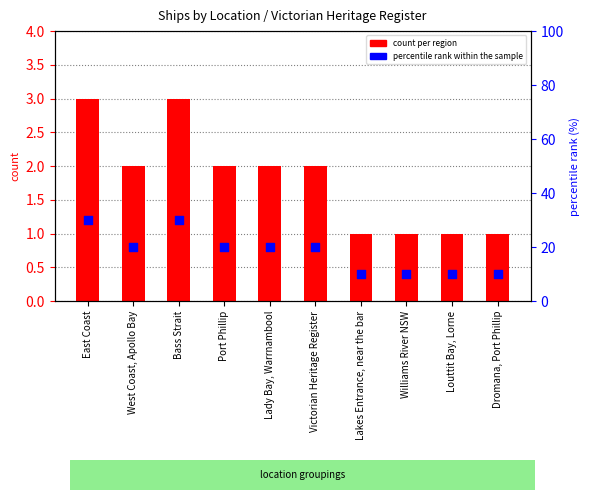

At which category is the sum across all series the highest?

East Coast